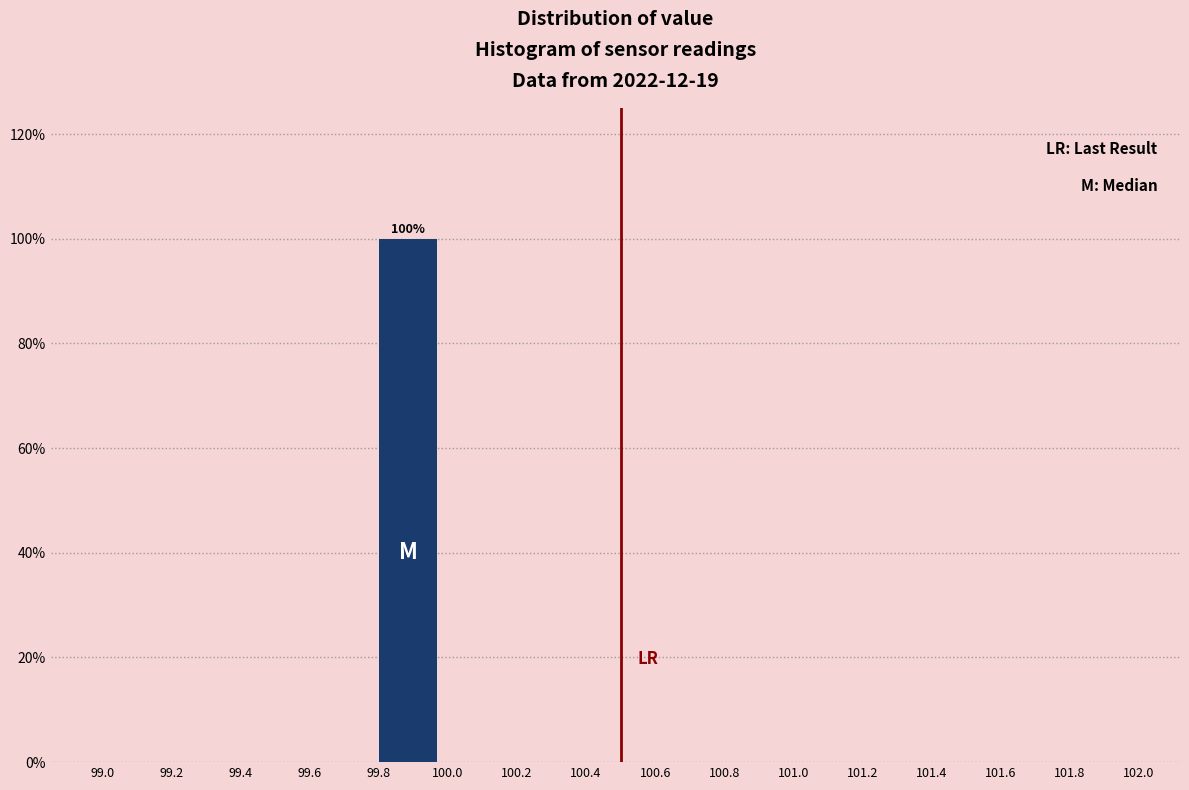

Which range on the x-axis has the tallest bar?

99.8 to 100.0